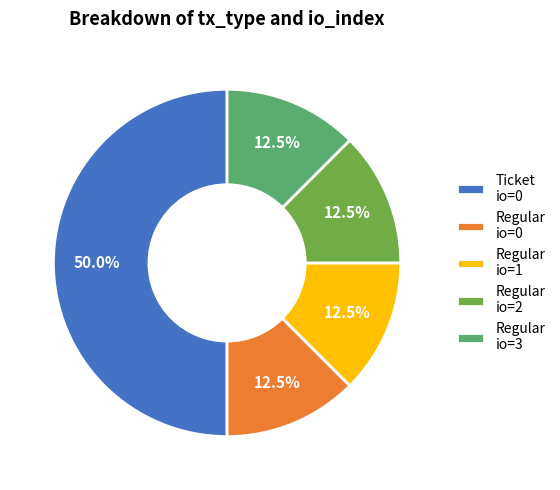

Which slice is the largest?

Ticket io=0